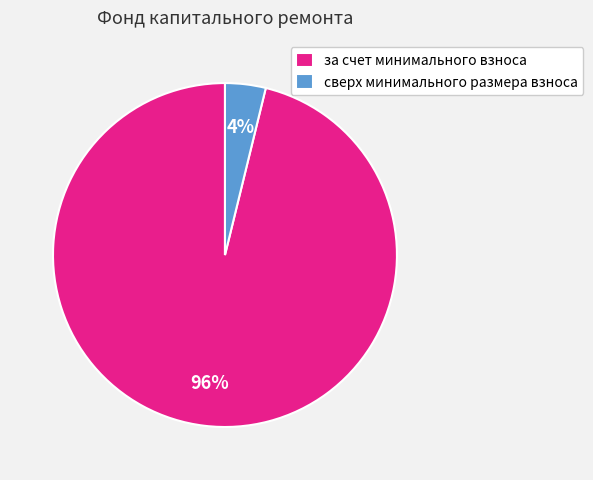

Which has a higher value, сверх минимального размера взноса or за счет минимального взноса?

за счет минимального взноса